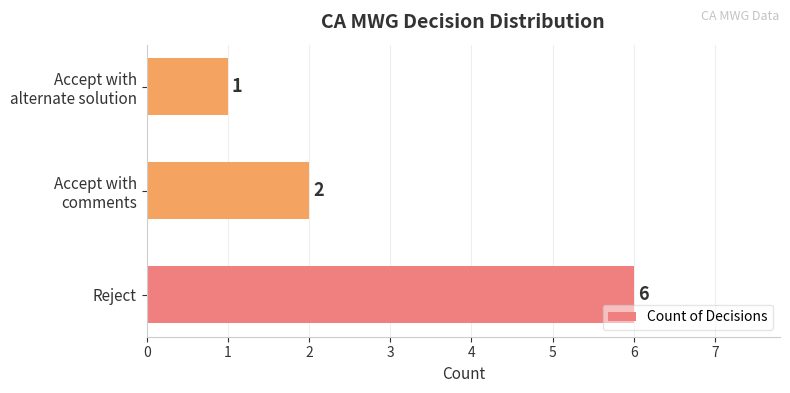

How many categories are shown in the chart?

3